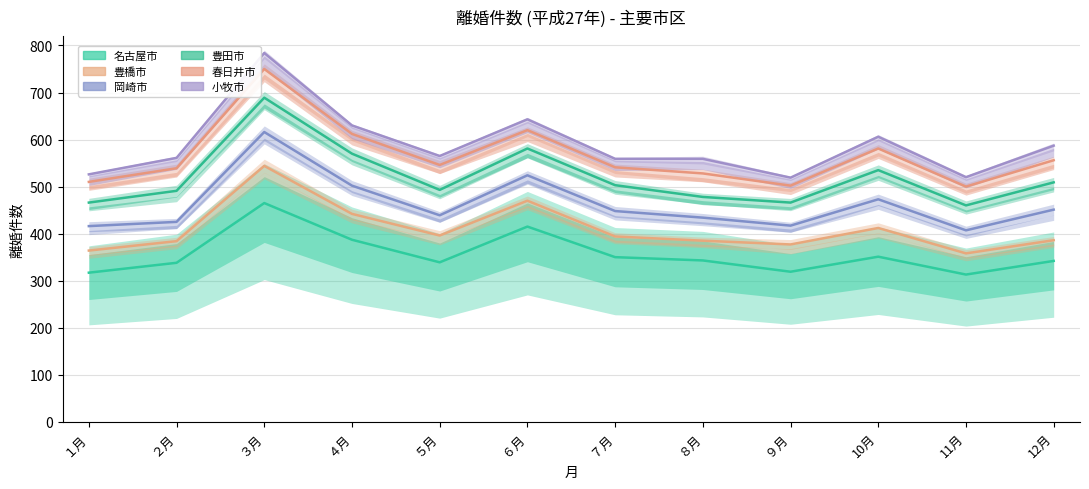

True or false: 小牧市 has a value of 136 at ５月.

False